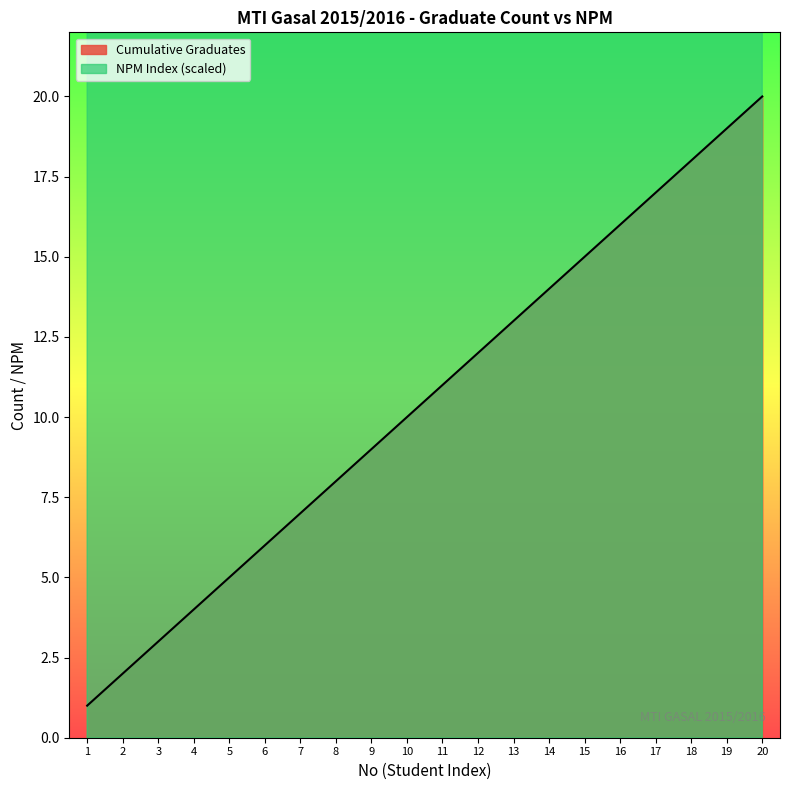

What are all the series names shown in the legend?

Cumulative Graduates, NPM Index